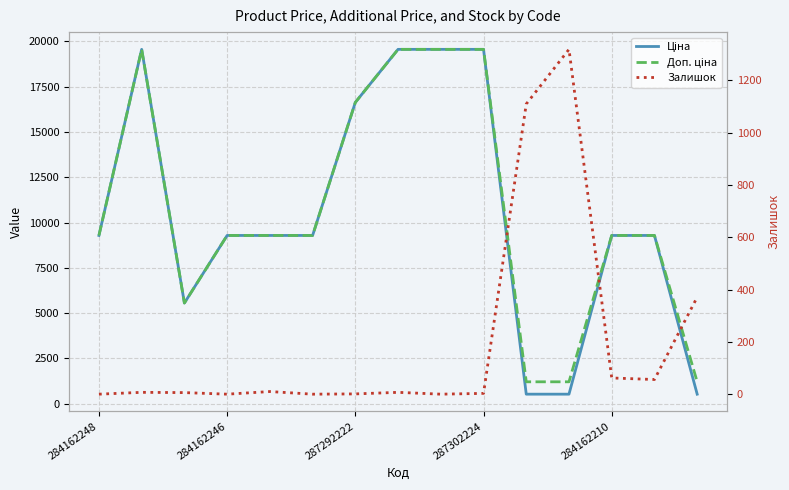

What is the total value across all series at 10?

2848.9